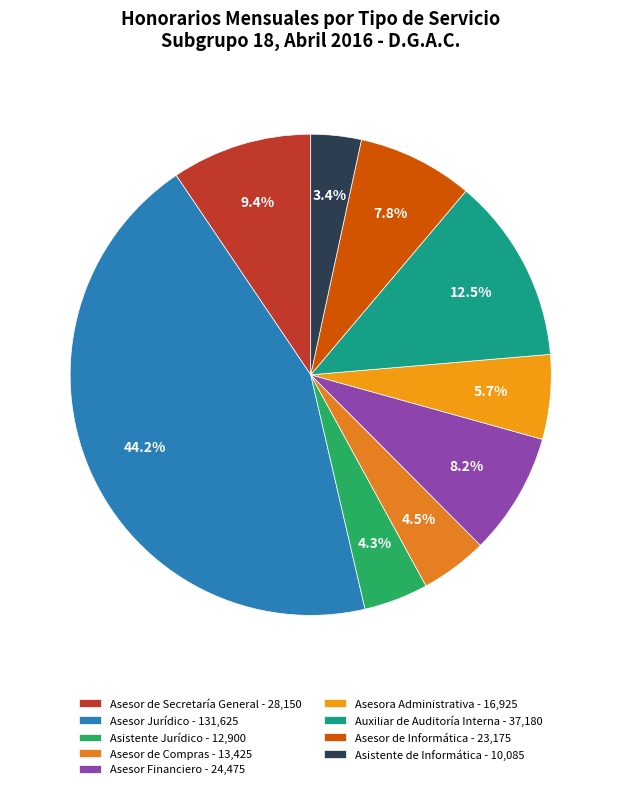

Rank the categories by value from highest to lowest.

Asesor Jurídico, Auxiliar de Auditoría Interna, Asesor de Secretaría General, Asesor Financiero, Asesor de Informática, Asesora Administrativa, Asesor de Compras, Asistente Jurídico, Asistente de Informática